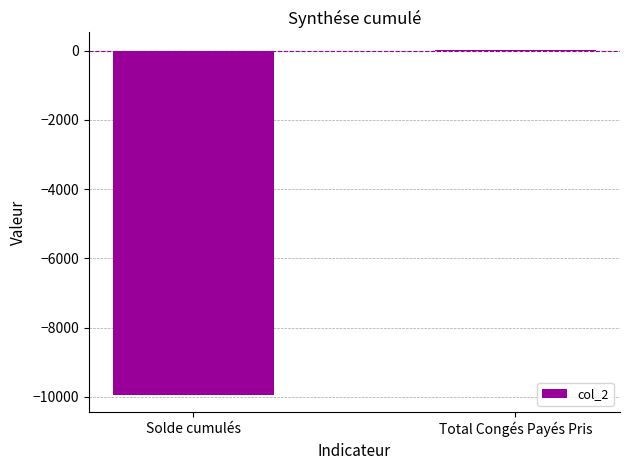

Which label corresponds to the largest value in the chart?

Total Congés Payés Pris